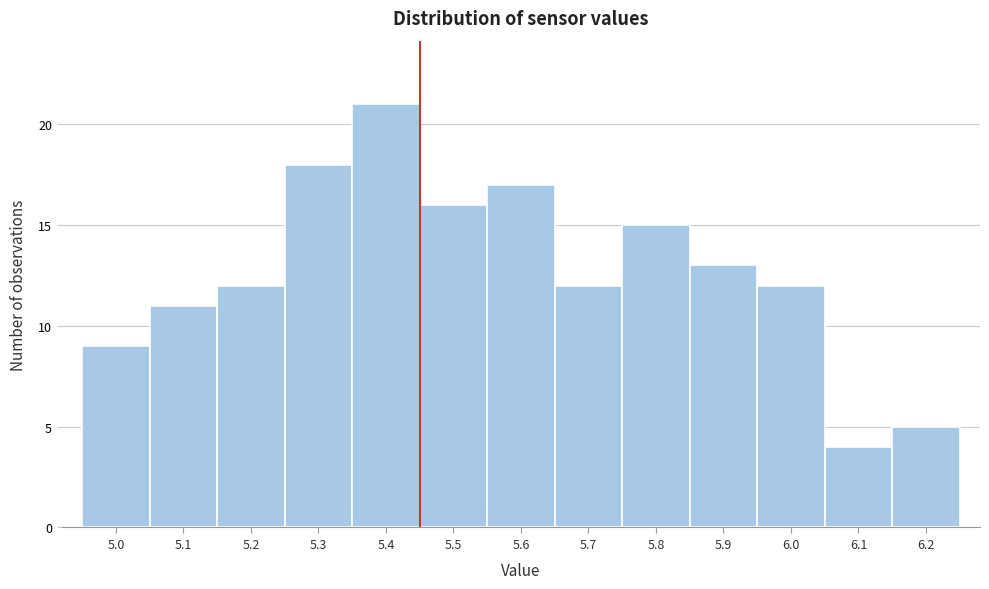

Reading left to right, list all the values displayed in this chart.

5.0=9	5.1=11	5.2=12	5.3=18	5.4=21	5.5=16	5.6=17	5.7=12	5.8=15	5.9=13	6.0=12	6.1=4	6.2=5